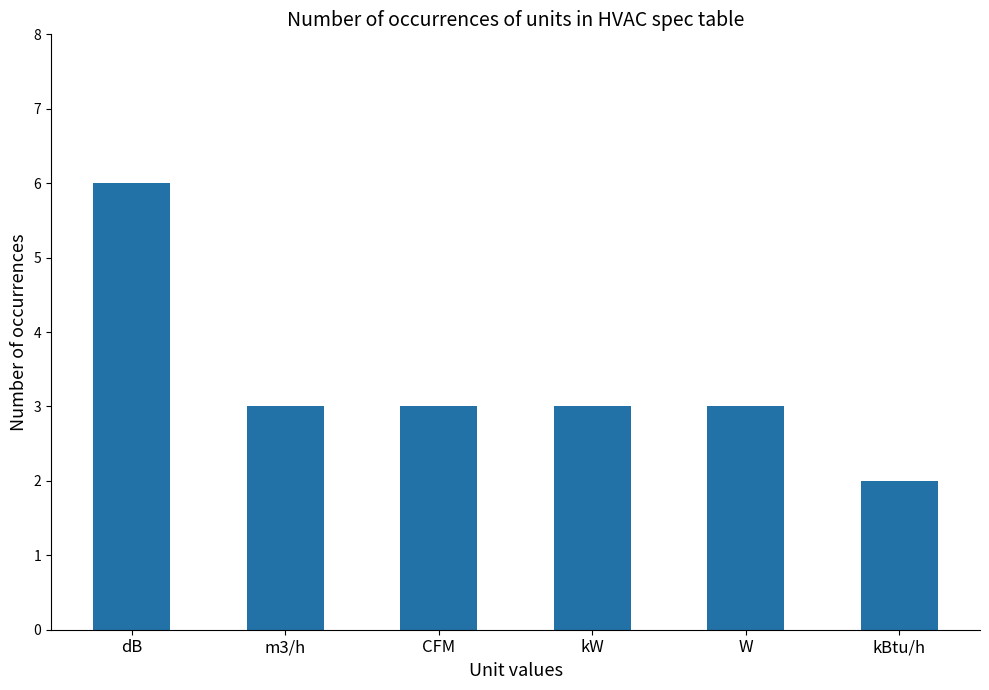

What is the change in value from dB to m3/h?

-3